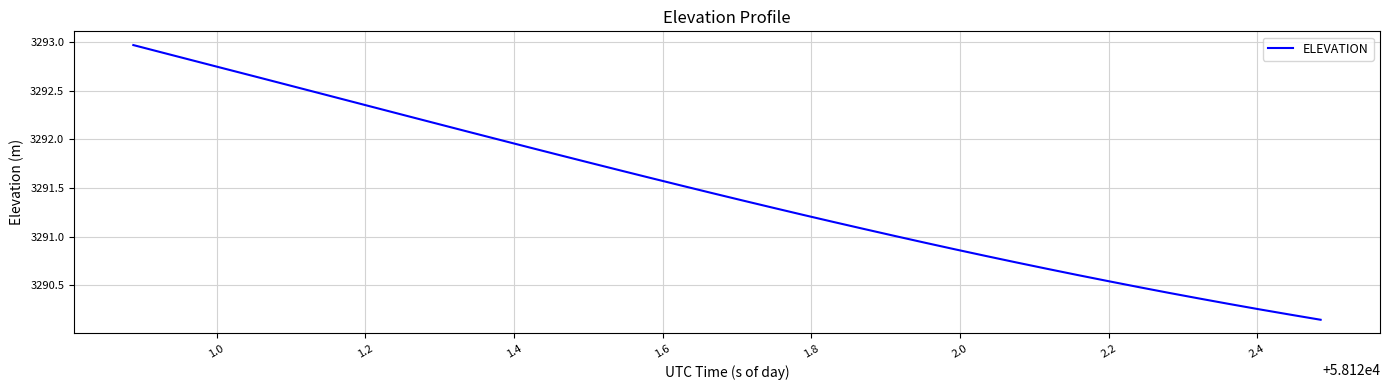

What is the difference between the maximum and minimum values?

2.8